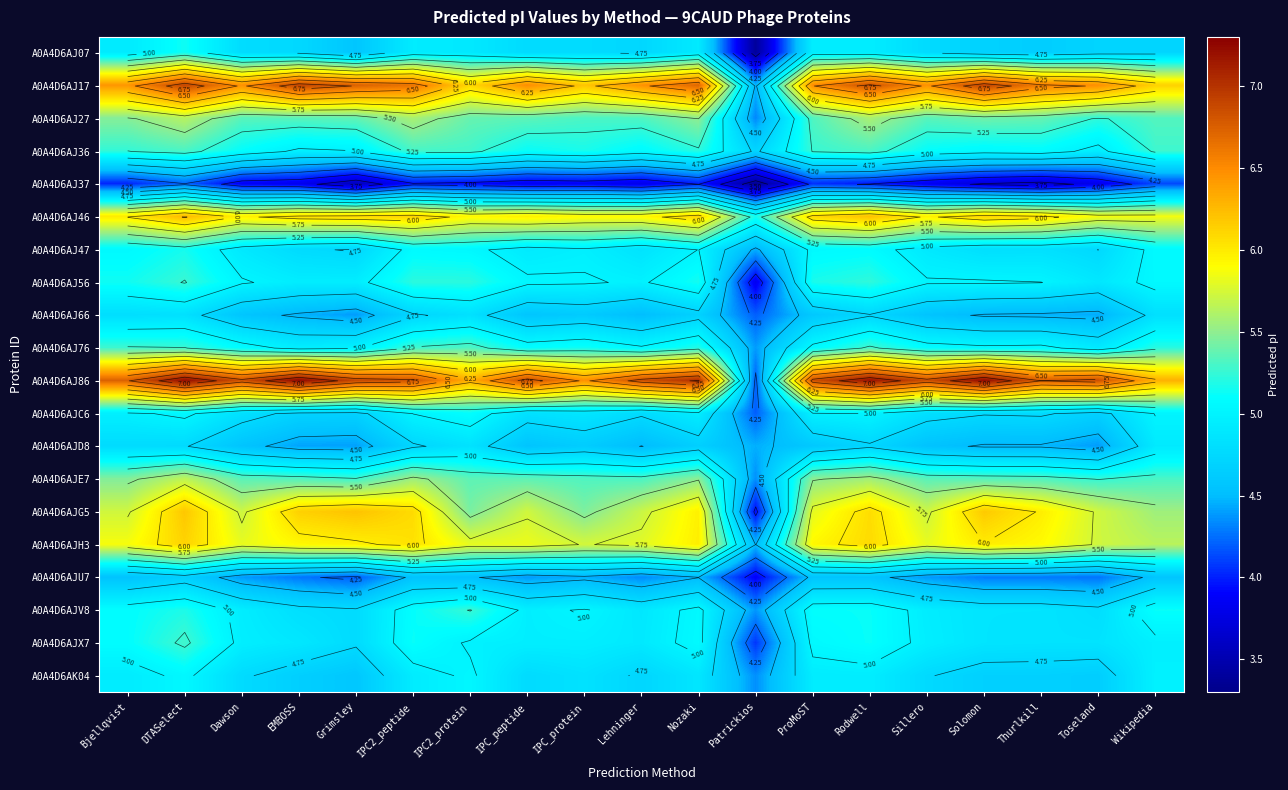

Is it true that A0A4D6AJH3 equals 9.8 at IPC_protein?

False